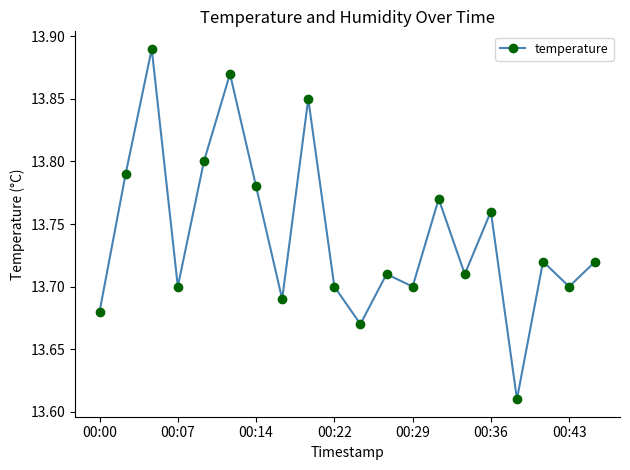

Count the values in the range 13 to 14.

20